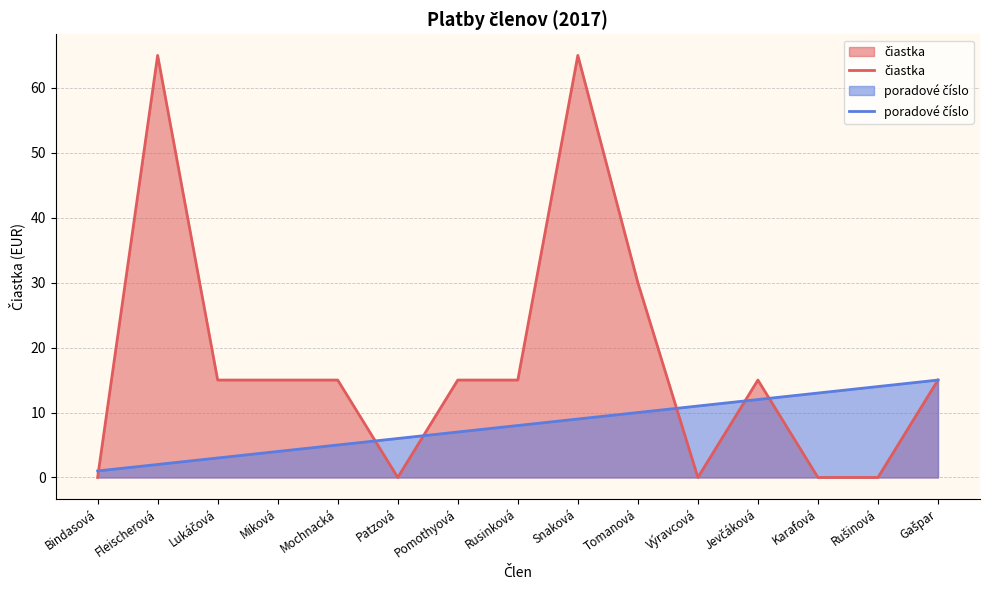

At which label does čiastka first exceed 15?

Fleischerová